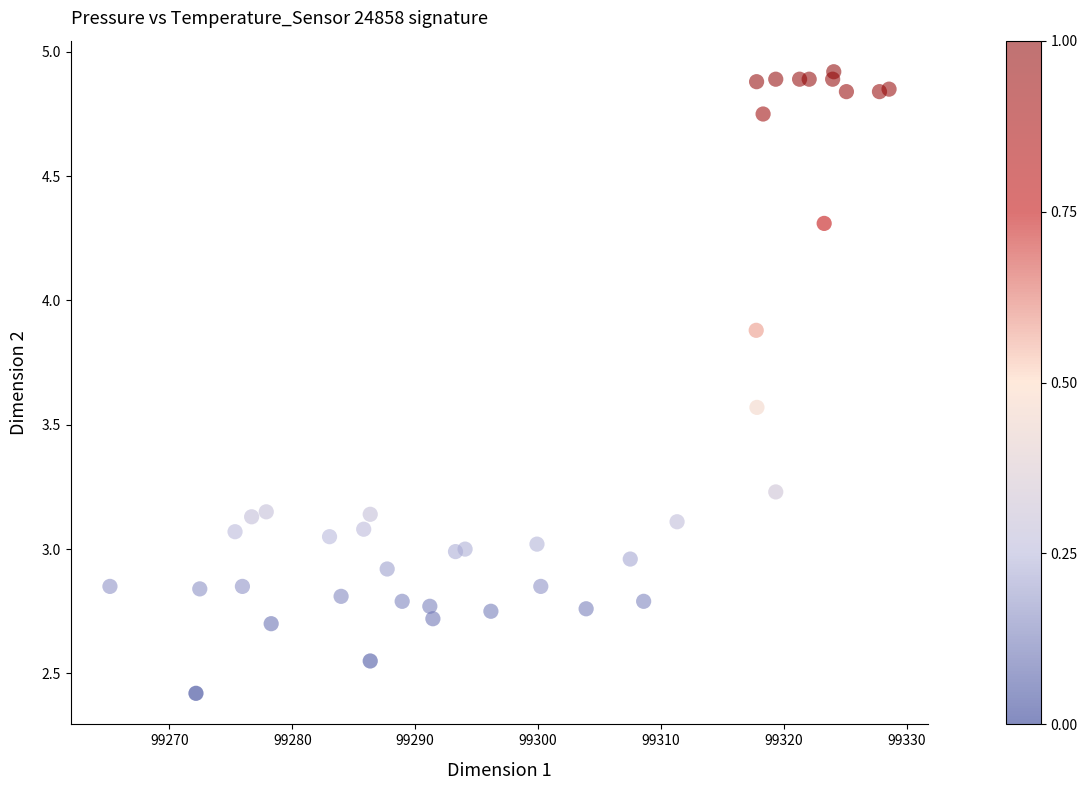

What is the range of X values (max minus min)?

63.4